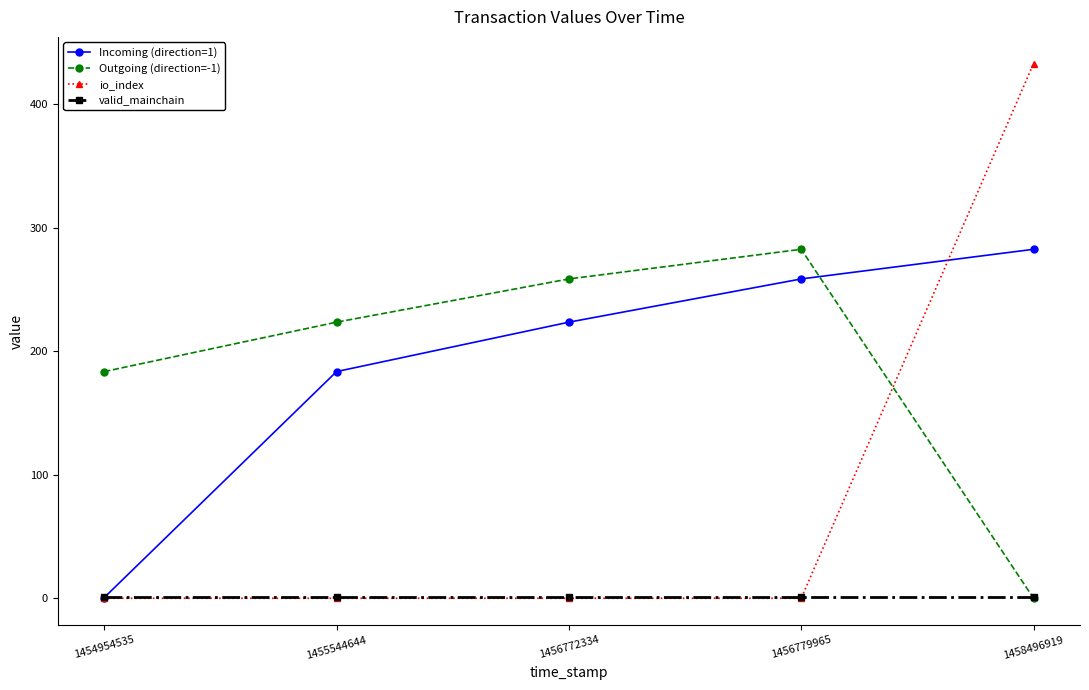

True or false: valid_mainchain has a value of 1.0 at 1455544644.

True